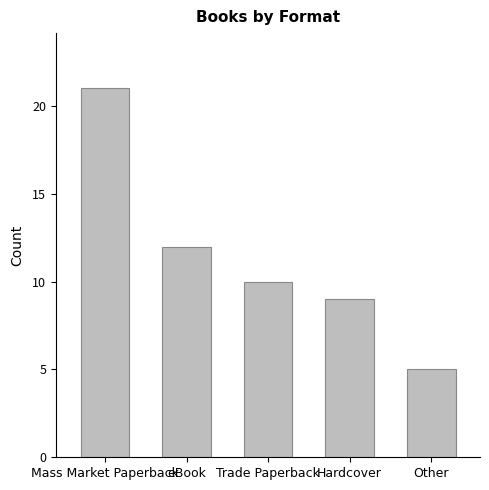

What is the ratio of the value at Mass Market Paperback to the value at Hardcover?

2.3